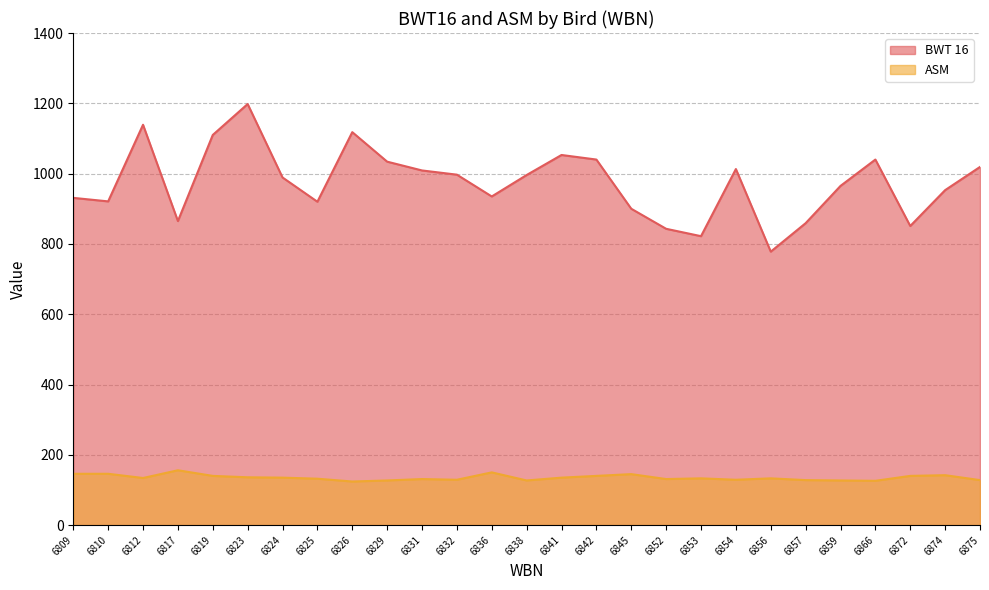

How many values in the ASM series are below 133?

12